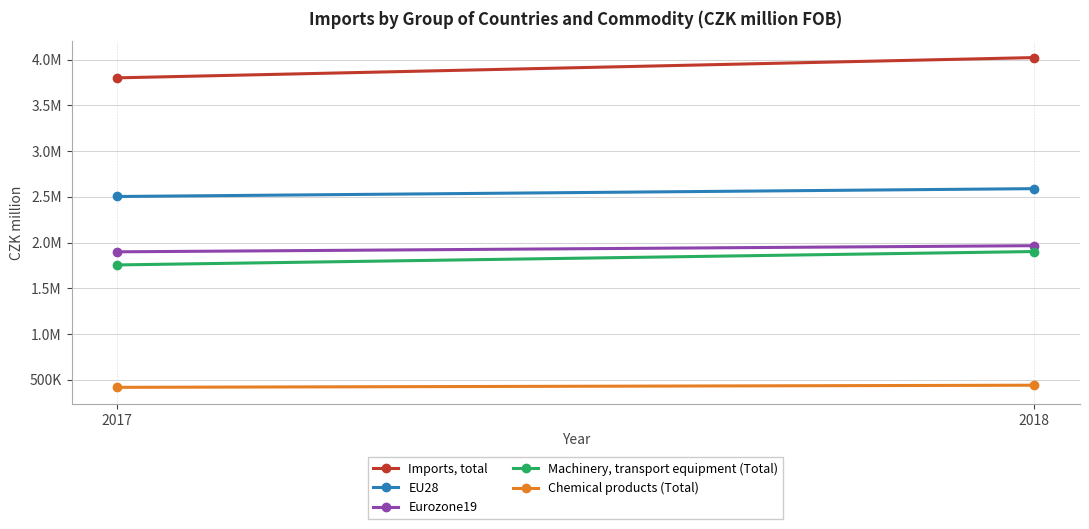

The Eurozone19 series shows 1965877 at 2018. True or false?

True